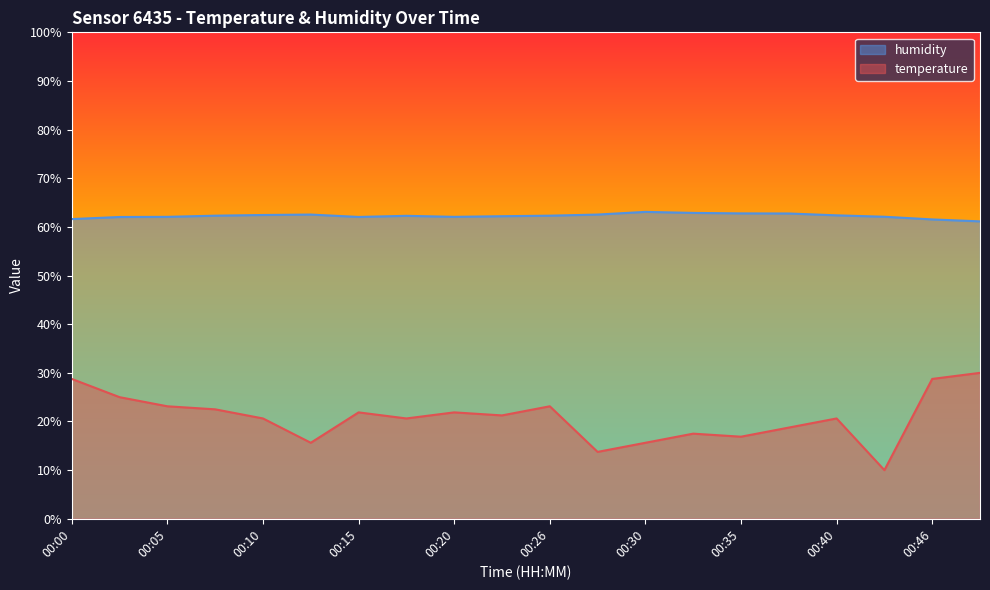

At which category is the sum across all series the highest?

00:48